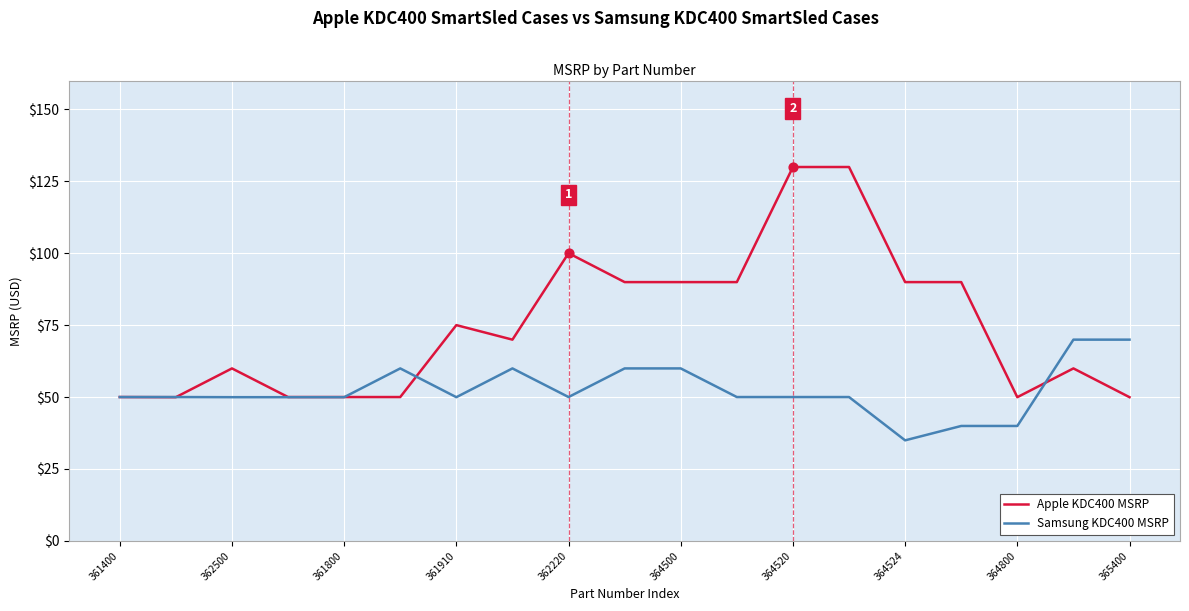

Which series has the largest total across all categories?

Apple KDC400 MSRP